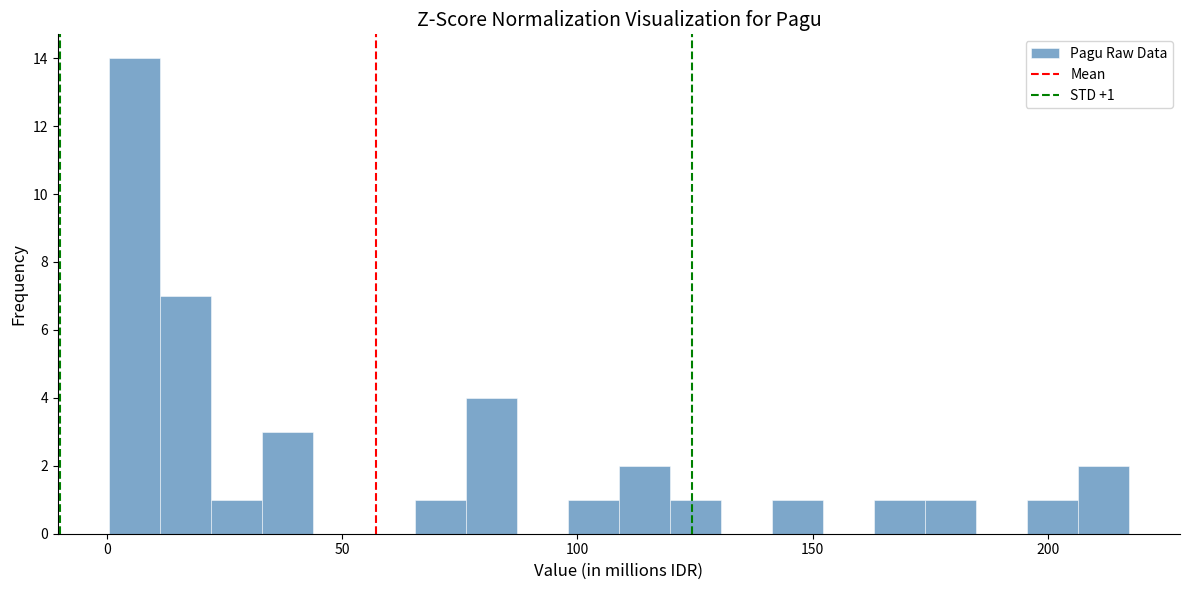

Read against the x-axis, roughly where is the centre of the tallest bar?

5